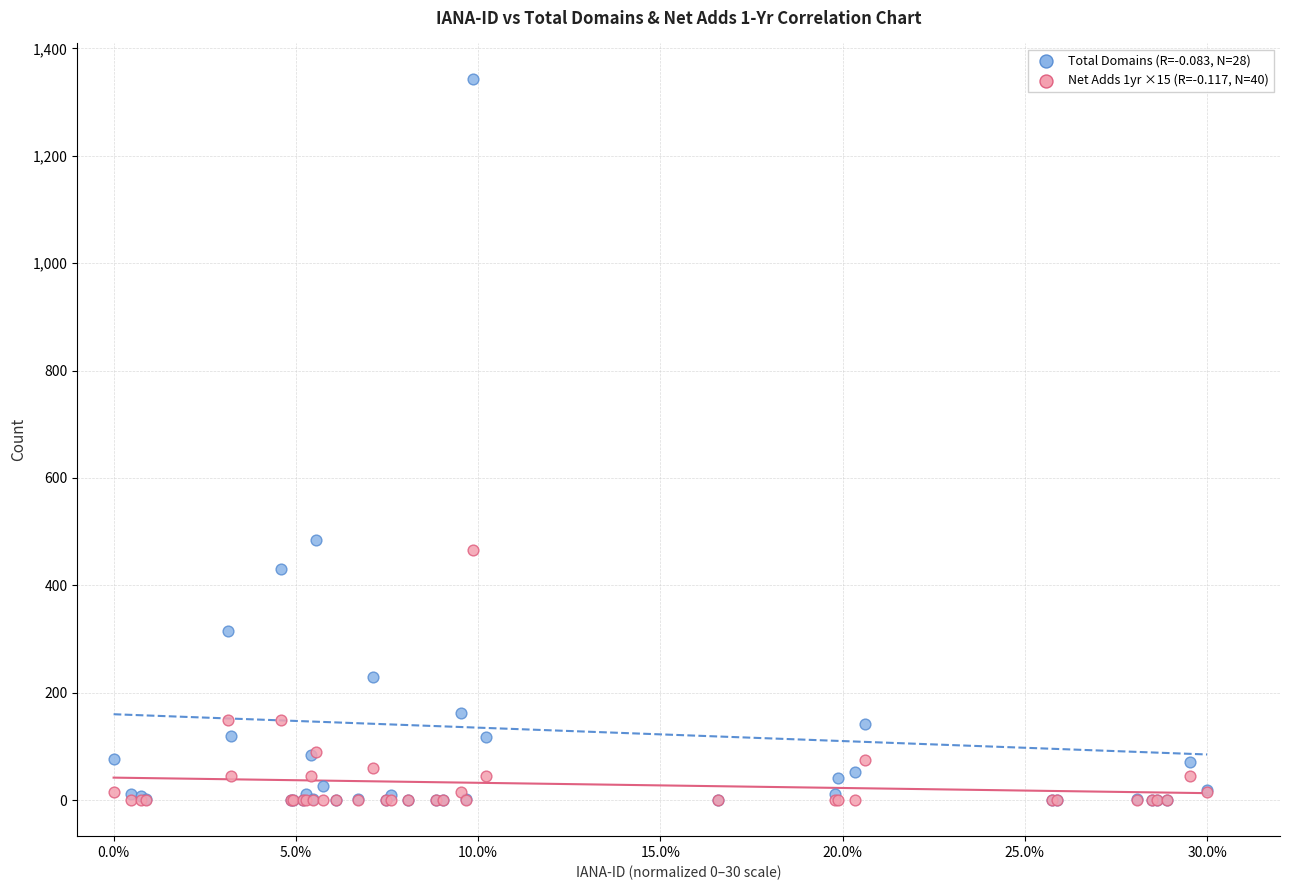

Across all series, what Y value is closest to 671?

484